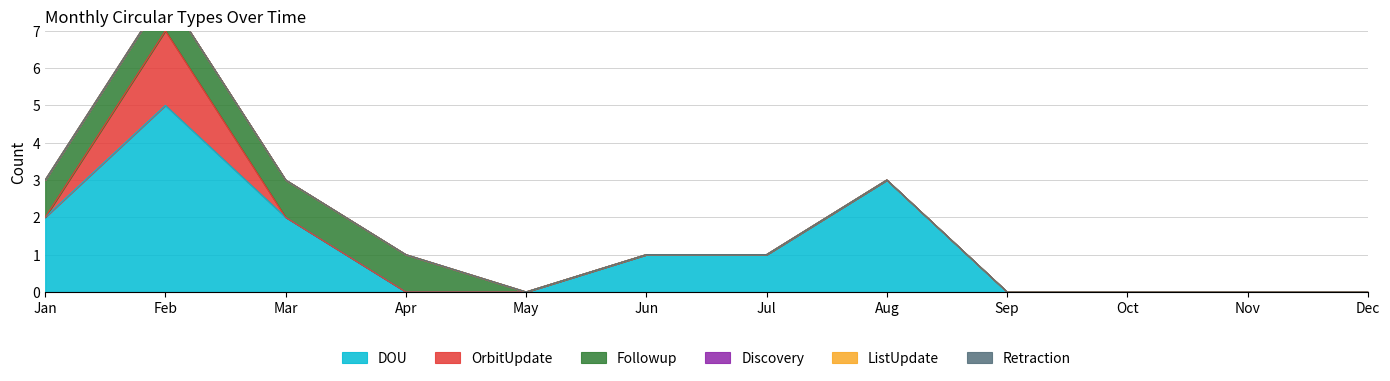

At which label does ListUpdate reach its peak?

Jan